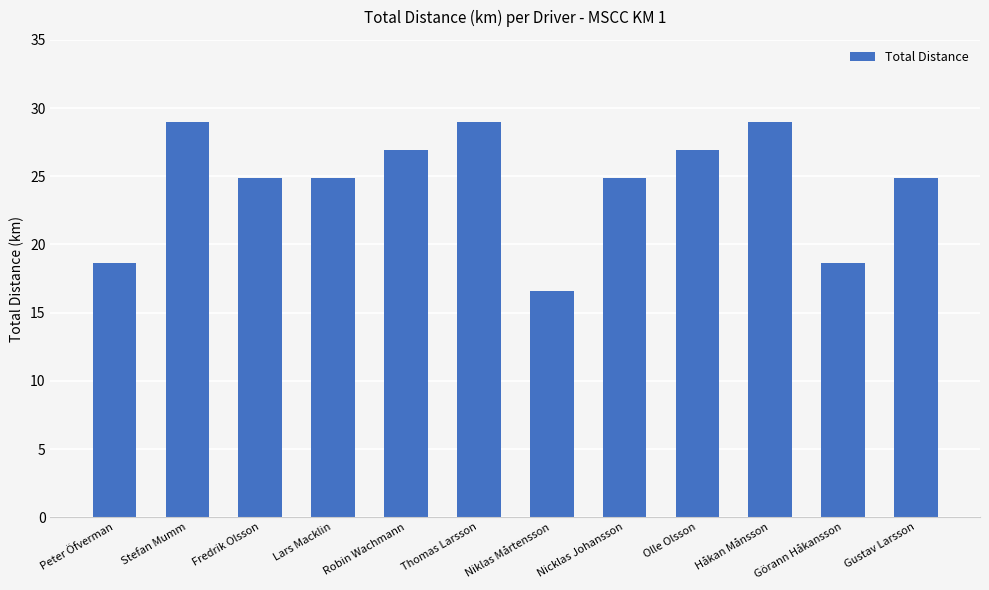

At which label does the data first exceed 24?

Stefan Mumm